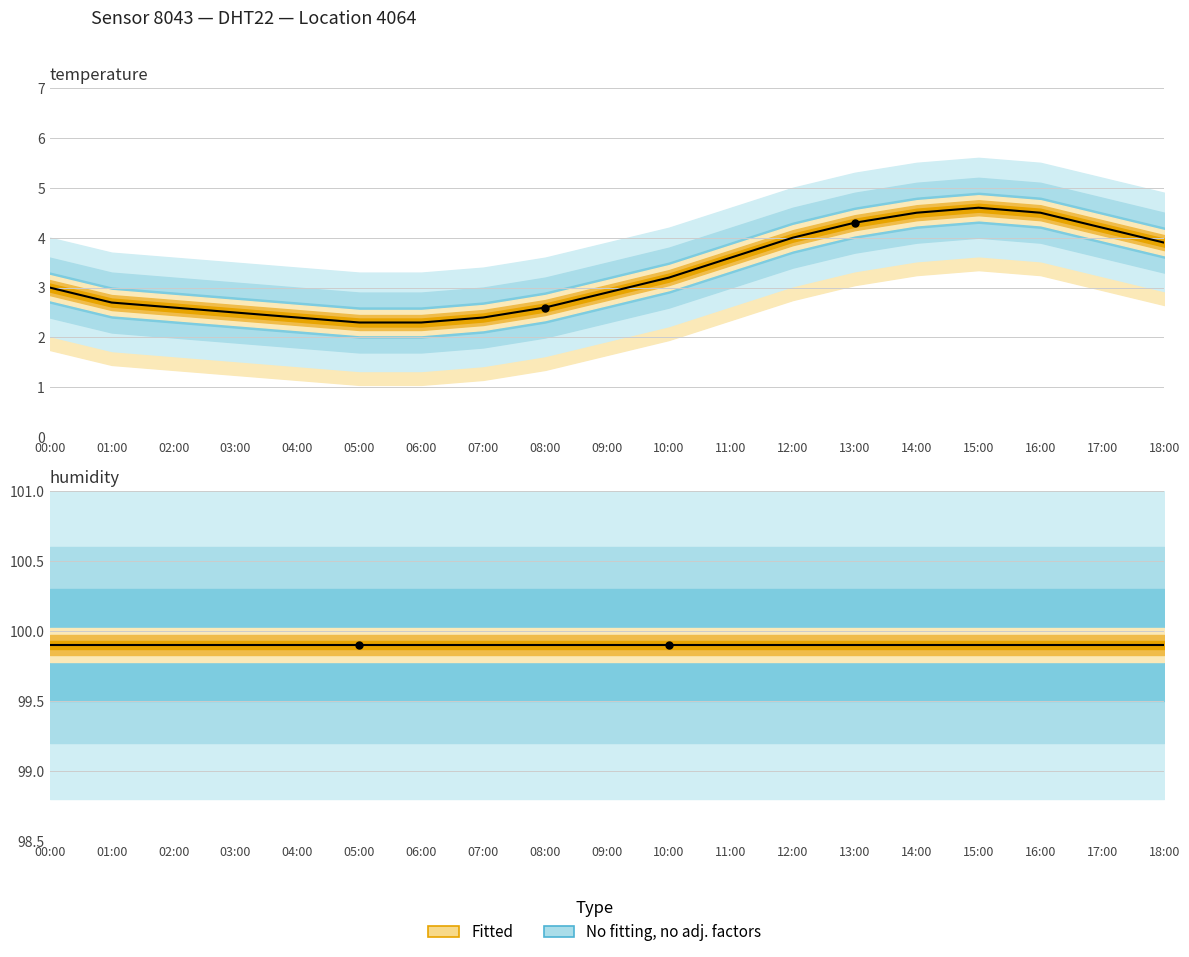

Which series contains the lowest Y value?

temperature (observed)